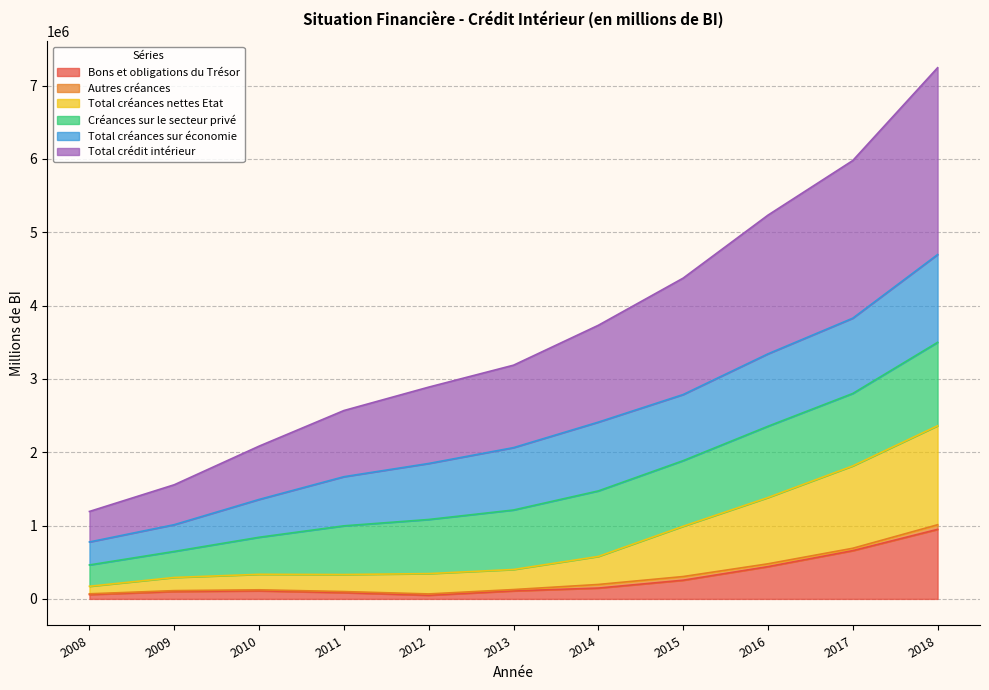

What is the value of the Bons et obligations du Trésor point at the 7th from the left?

147702.7